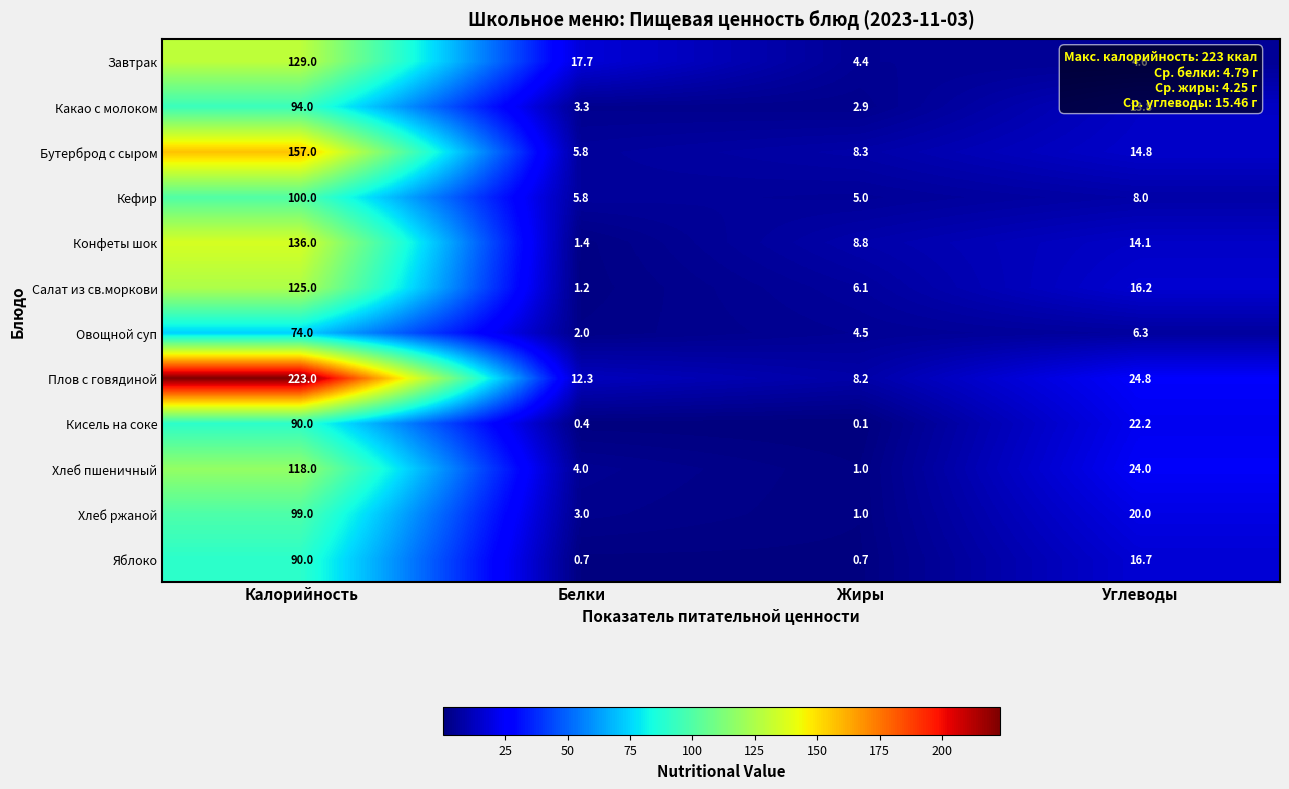

What is the greatest value displayed?

223.0